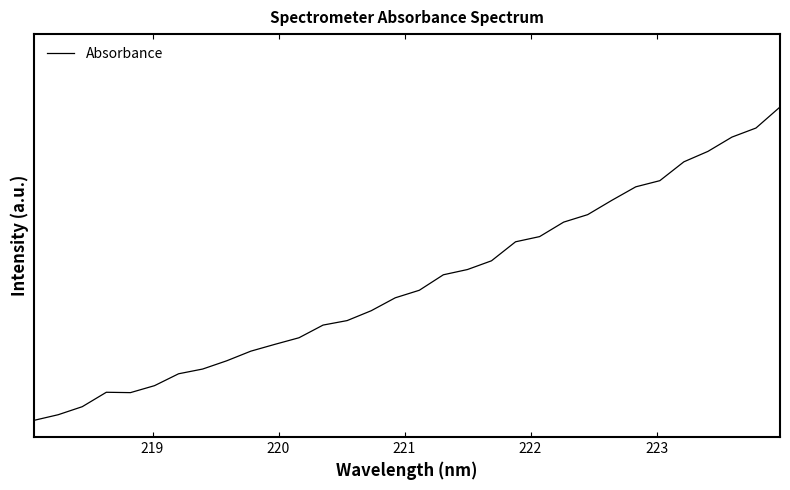

Does the chart have visible grid lines?

No